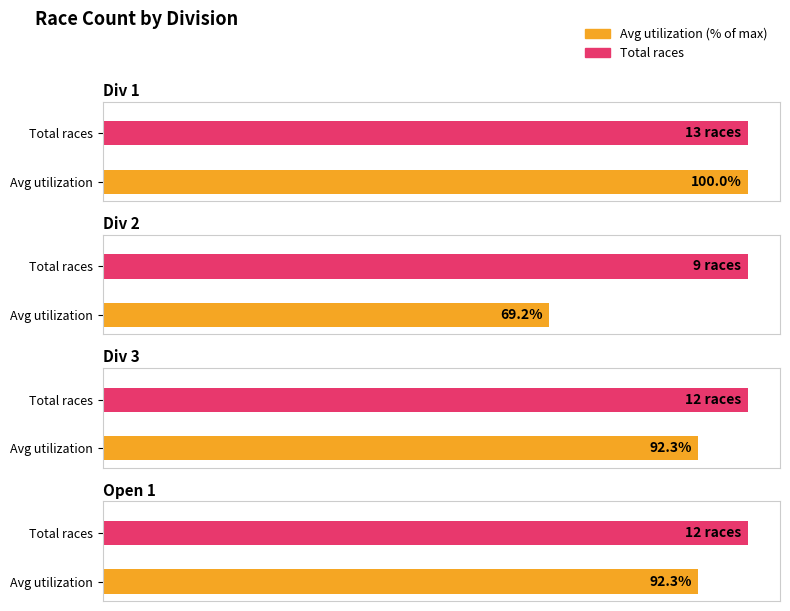

What is the label of the 3rd bar from the left?

Div 3